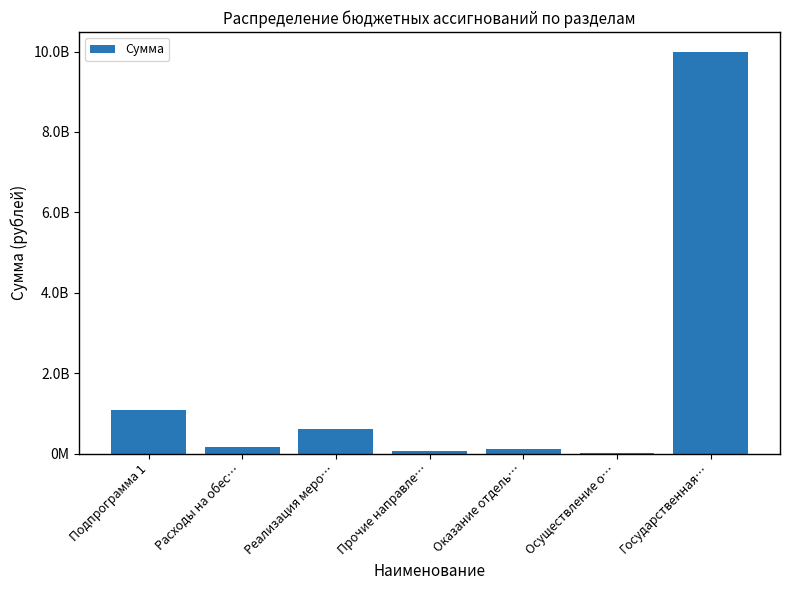

Reading right to left, list all the values displayed in this chart.

Государственная…=9986801431.2	Осуществление о…=11633600.0	Оказание отдель…=100039000.0	Прочие направле…=60155667.5	Реализация меро…=613339699.7	Расходы на обес…=172687514.5	Подпрограмма 1=1071085981.7